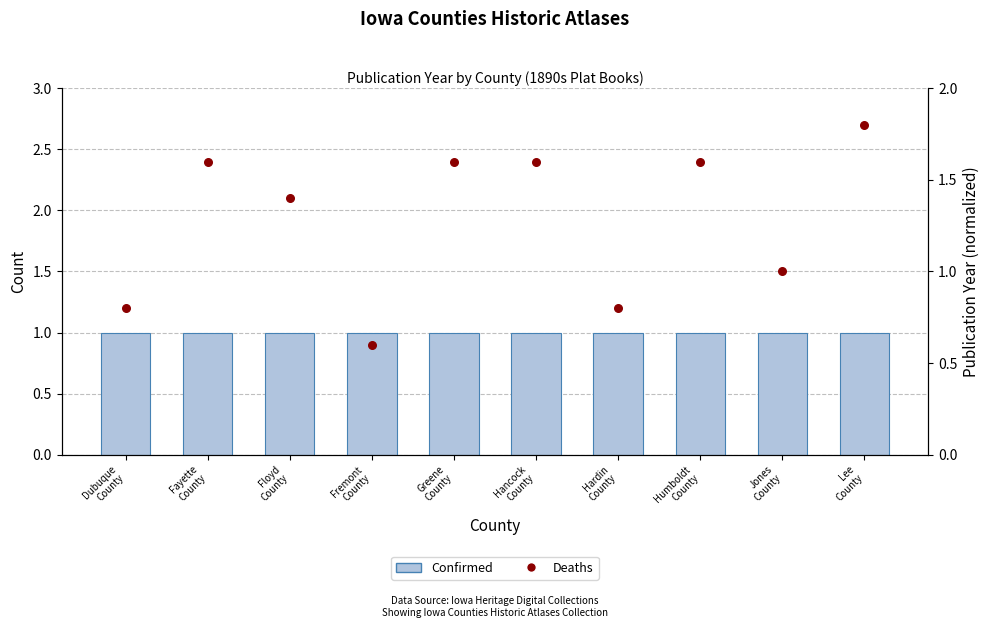

At how many categories does at least one series exceed 1?

6